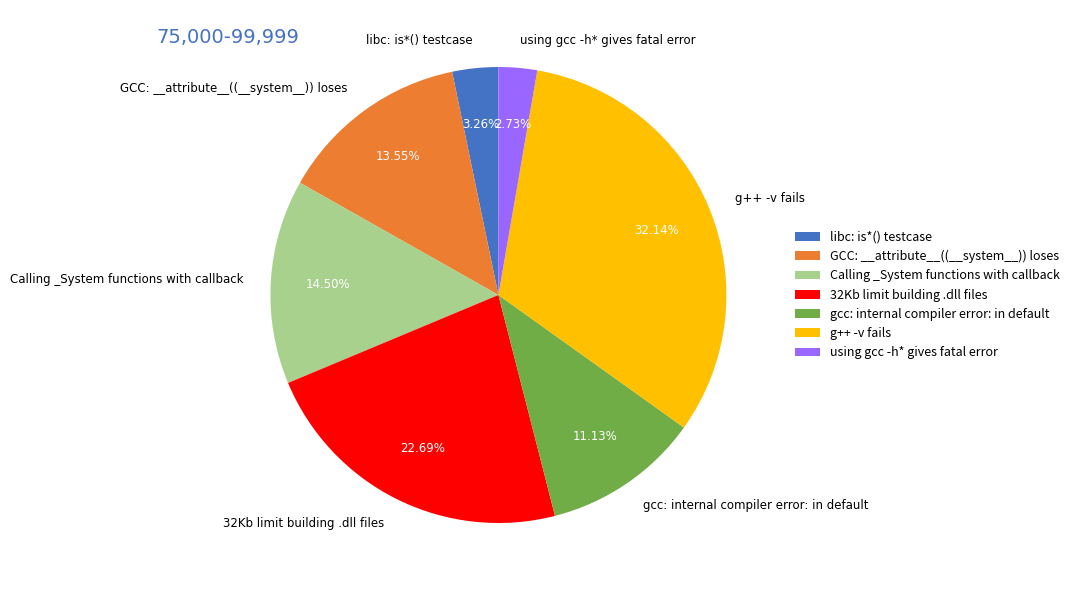

To the nearest percent, what is the average slice percentage?

14%